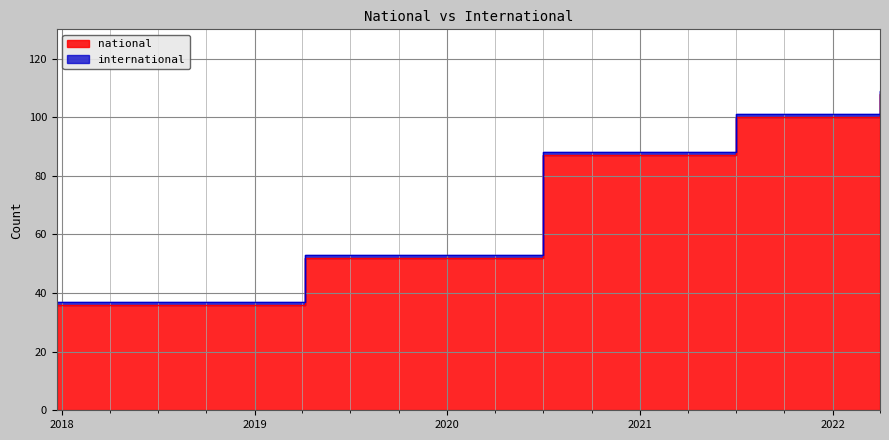

What is the difference between the maximum and minimum values?

72